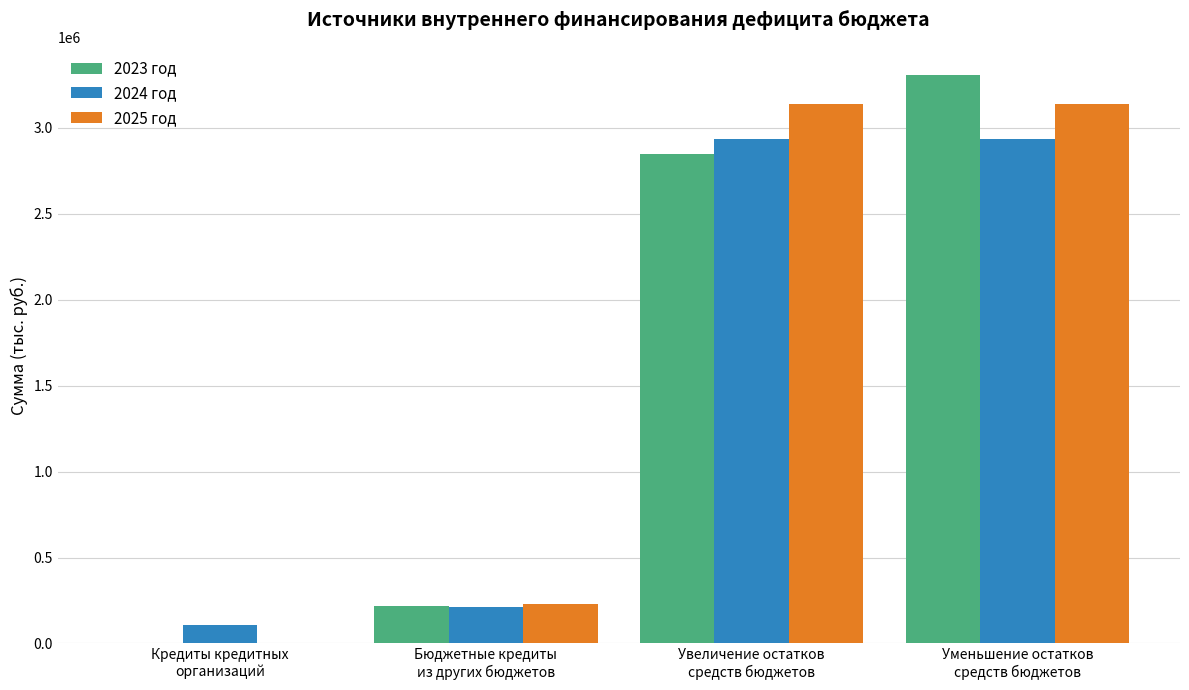

Between Кредиты кредитных
организаций and Уменьшение остатков
средств бюджетов, which series saw the biggest shift?

2023 год